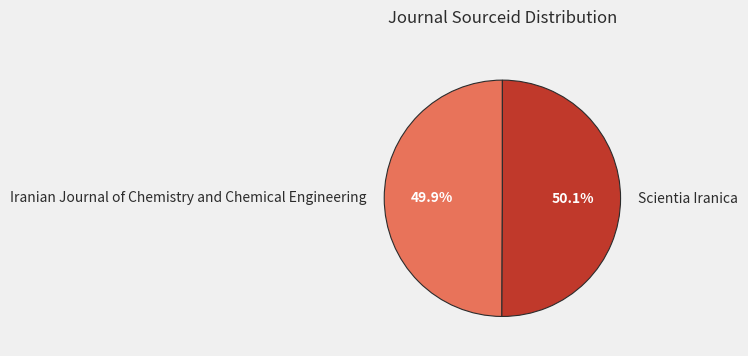

To the nearest percent, what is the combined percentage of Iranian Journal of Chemistry and Chemical Engineering and Scientia Iranica?

100%